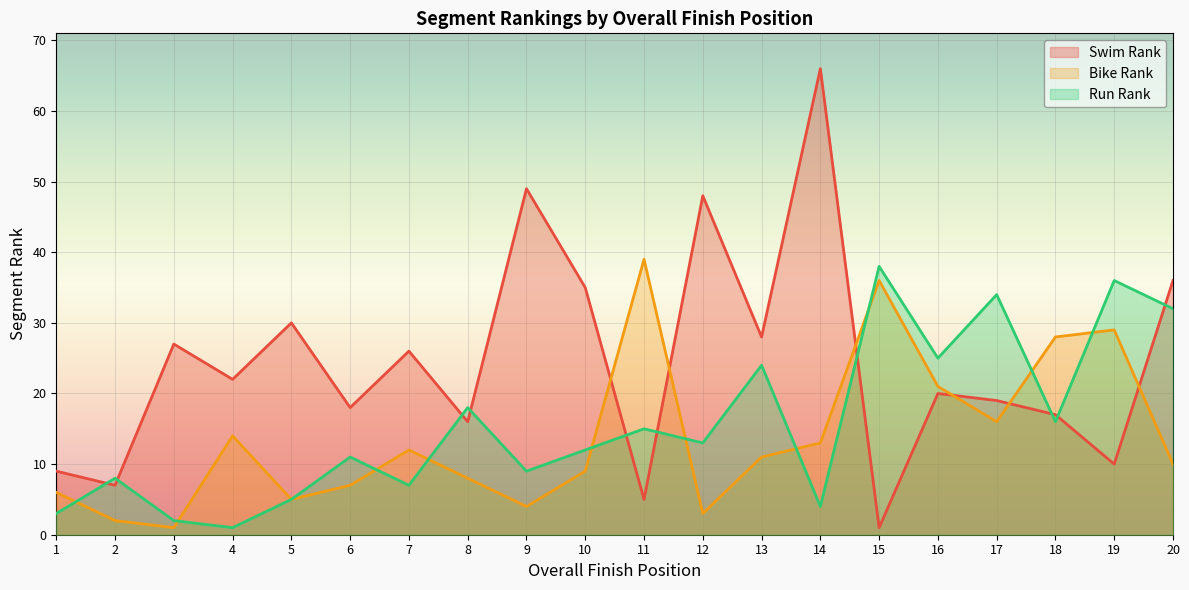

Reading left to right, extract all data points from this chart.

Swim Rank: 9	7	27	22	30	18	26	16	49	35	5	48	28	66	1	20	19	17	10	36
Bike Rank: 6	2	1	14	5	7	12	8	4	9	39	3	11	13	36	21	16	28	29	10
Run Rank: 3	8	2	1	5	11	7	18	9	12	15	13	24	4	38	25	34	16	36	32